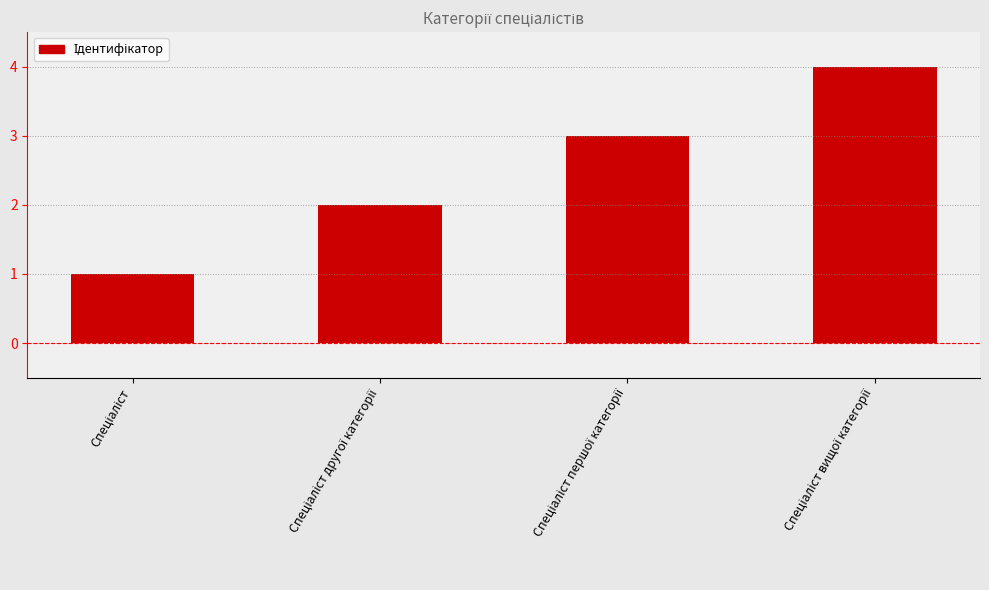

Count the values in the range 2 to 4.

3